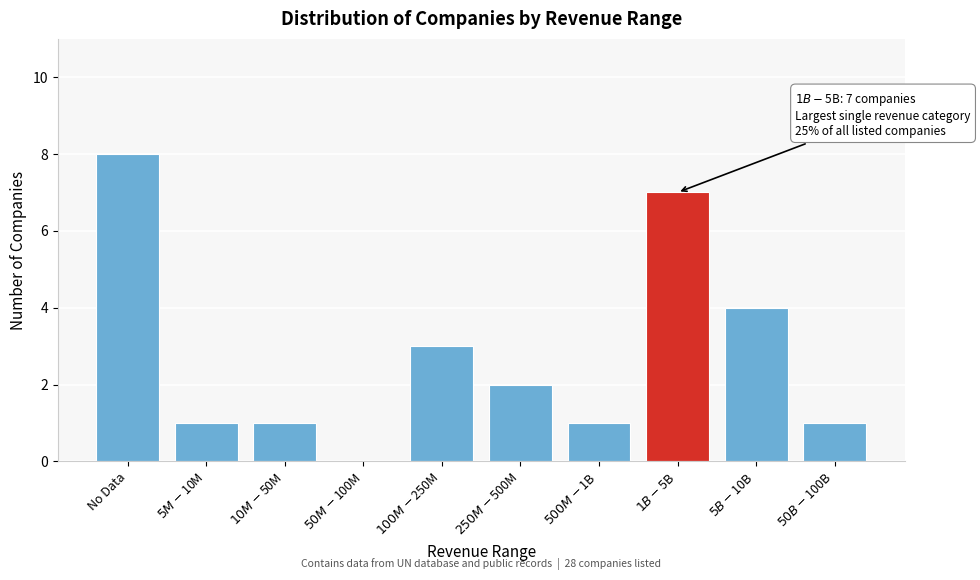

What is the sum of all values?

28